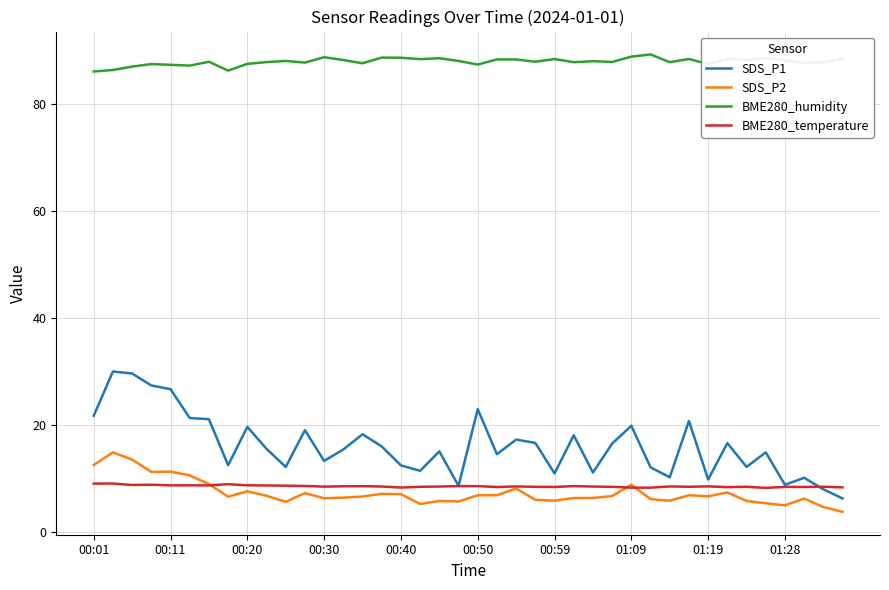

What is the highest value of the SDS_P2 series?

14.9